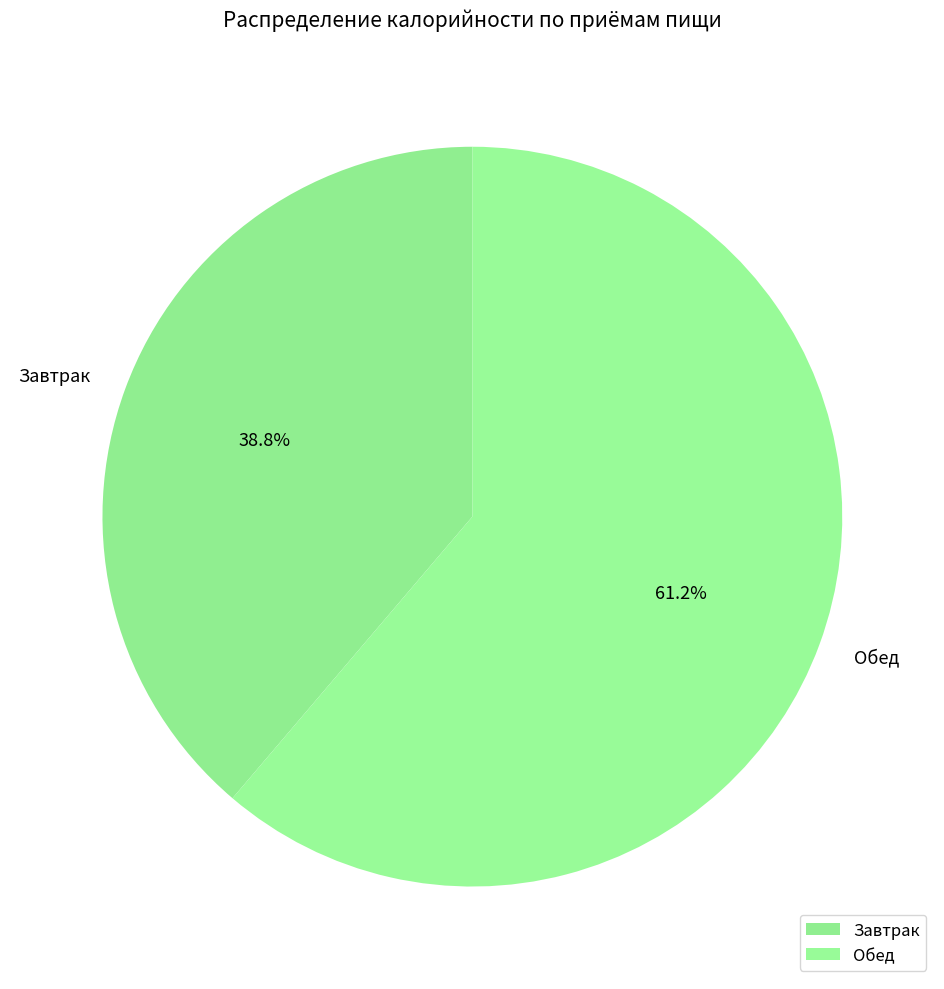

What is the ratio of the value at Завтрак to the value at Обед?

0.6